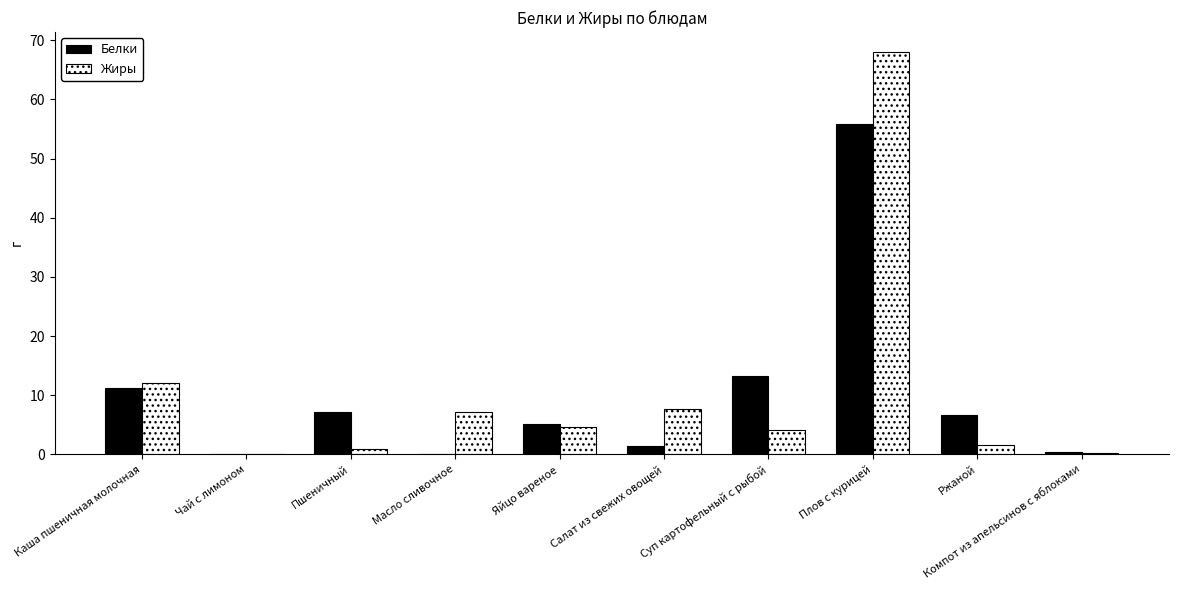

How many values in the Белки series exceed 6?

5